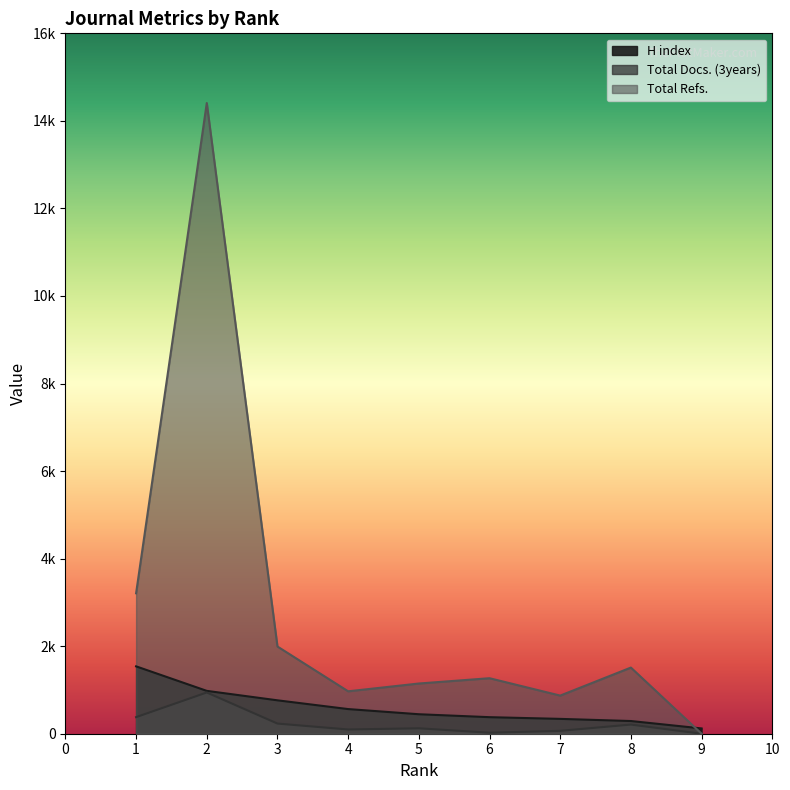

What is the total value across all series at 4?

1629